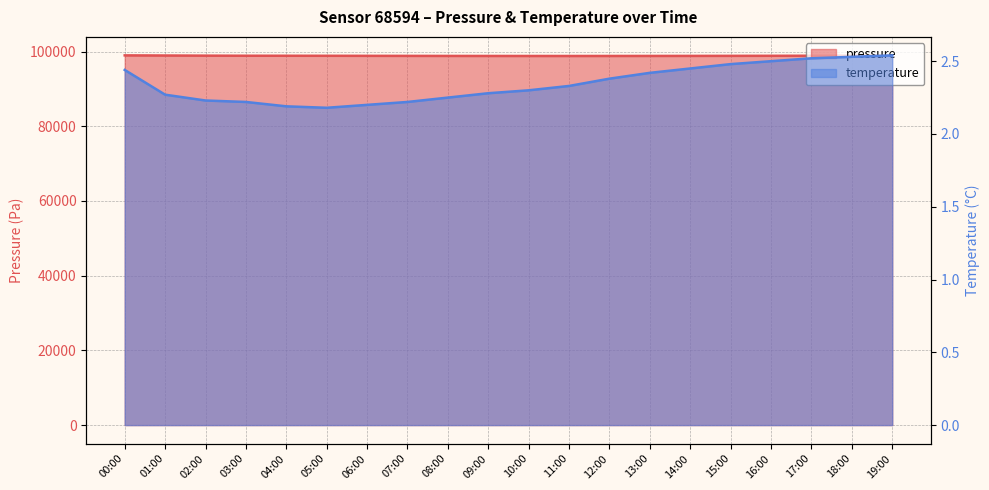

How many interior local valleys does the temperature series have?

1